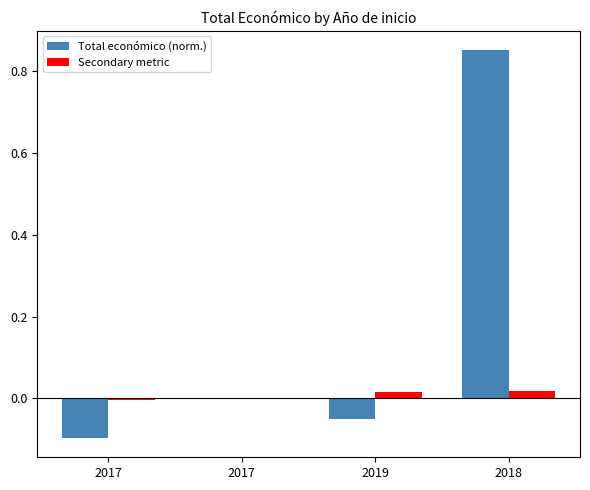

Count the number of categories in the chart.

4